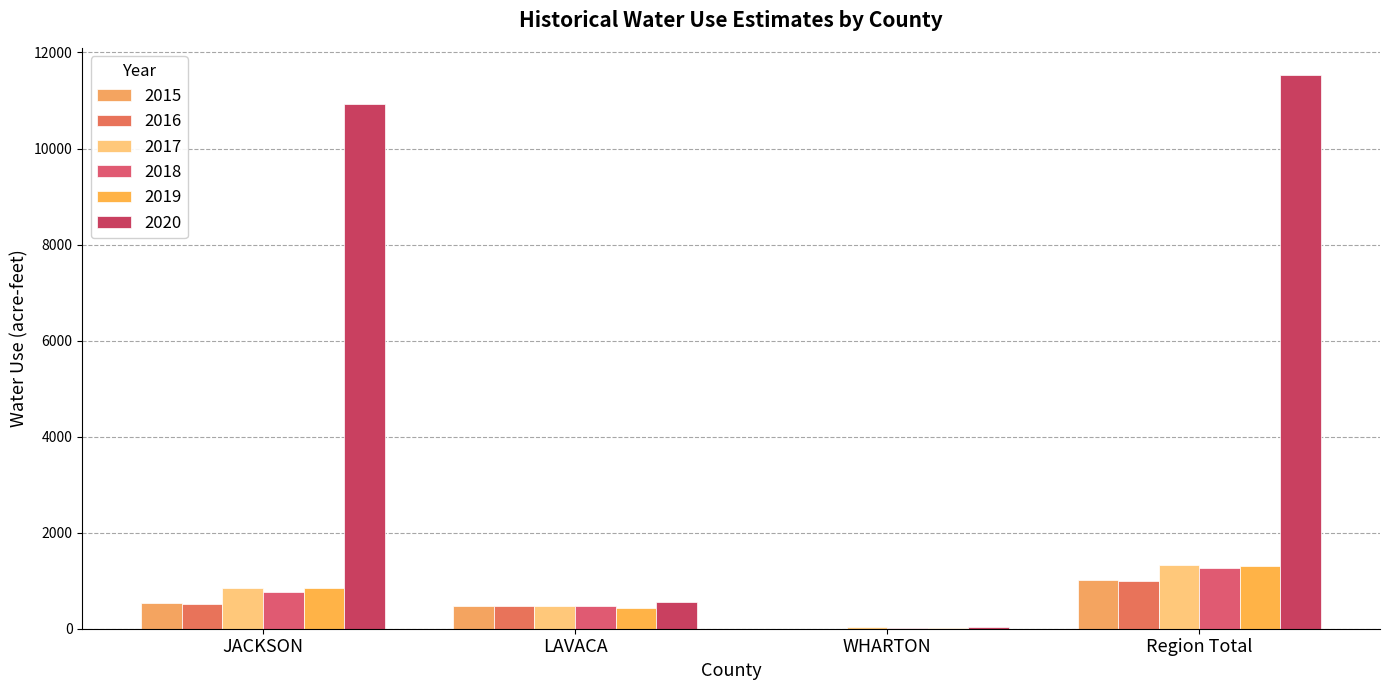

Reading left to right, extract all data points from this chart.

2015: 535	480	0	1015
2016: 519	471	0	990
2017: 838	468	26	1332
2018: 771	481	17	1269
2019: 858	427	17	1302
2020: 10924	563	34	11521